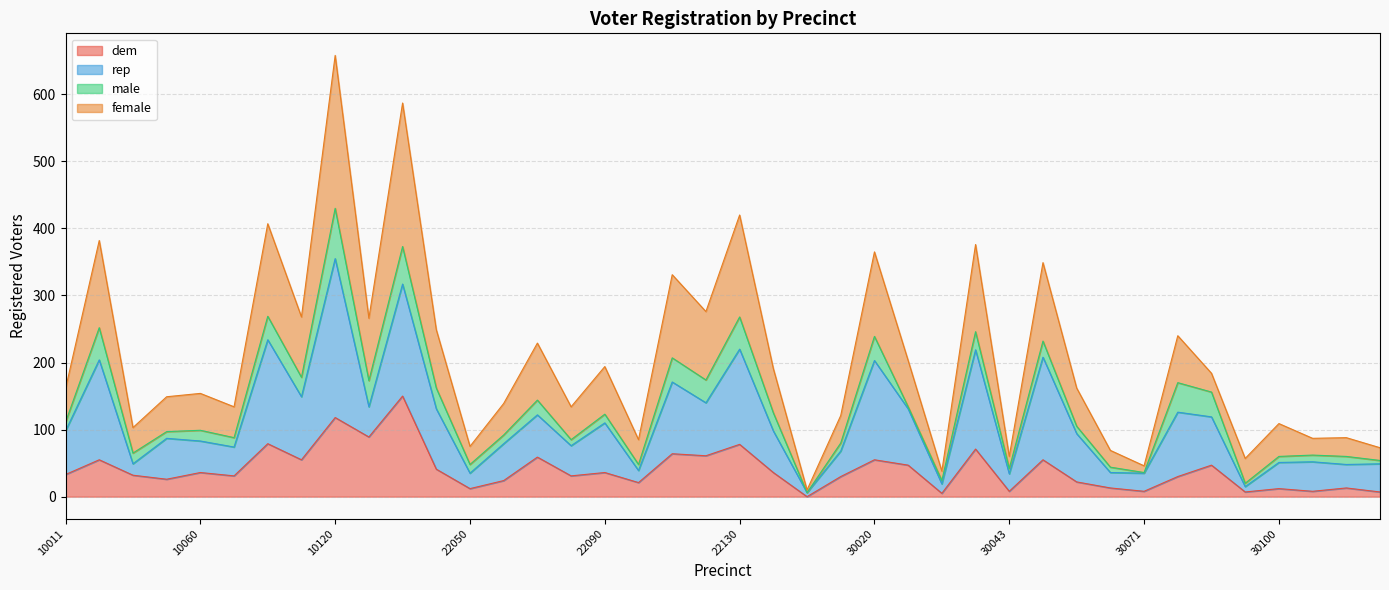

At which label does female first exceed 162?

10030